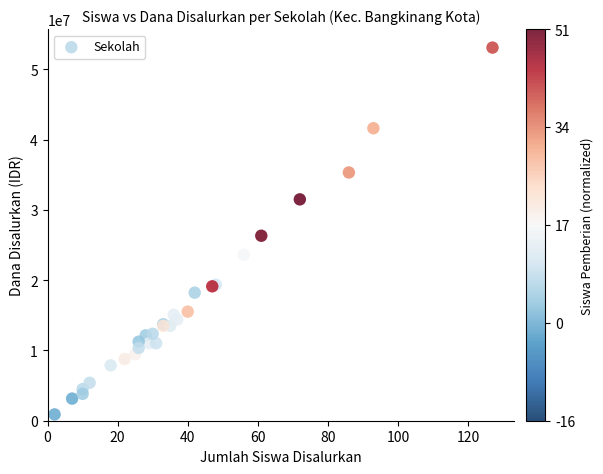

What Y value in the scatter plot is closest to 27000000?

26325000